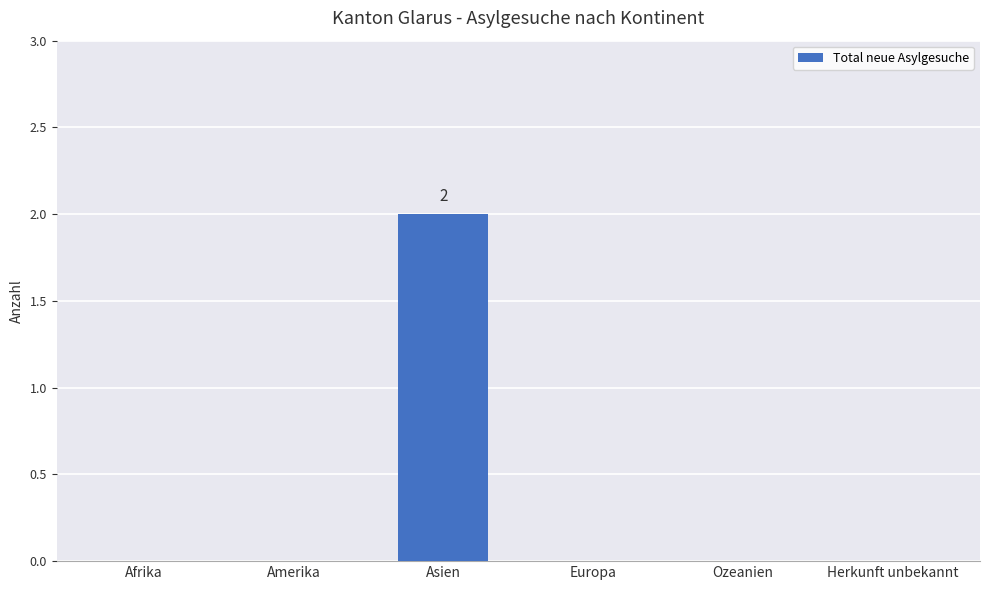

Count the values in the range 0 to 1.

5